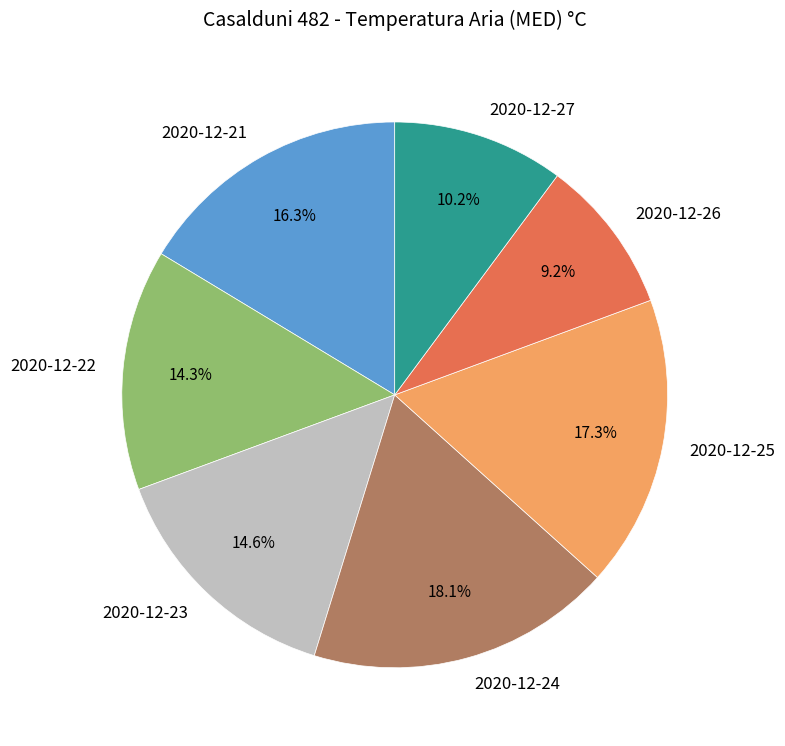

Which has a higher value, 2020-12-25 or 2020-12-21?

2020-12-25